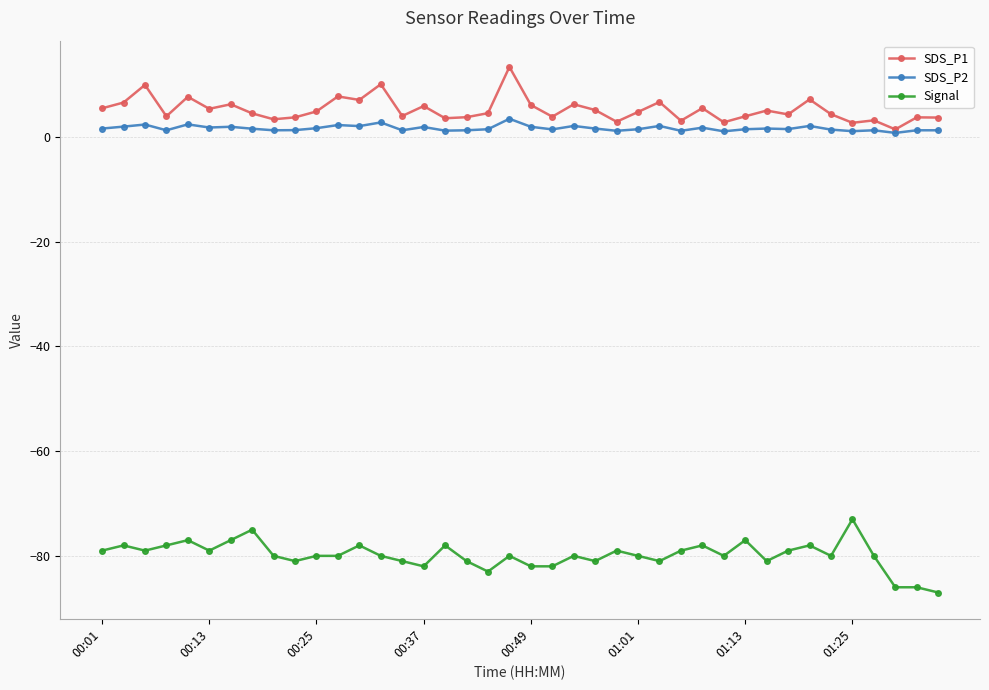

How many distinct data groups are displayed?

3